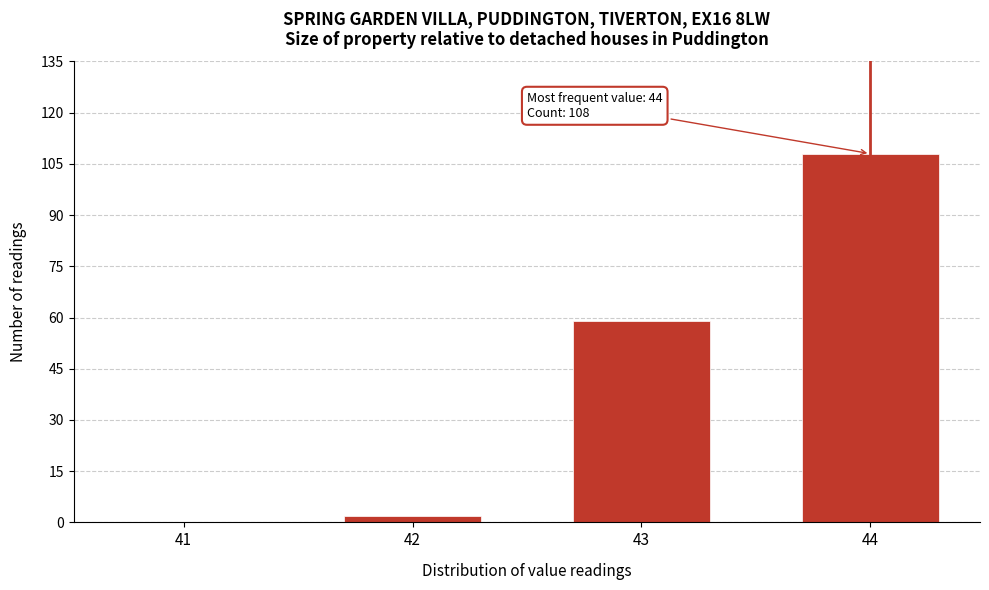

Reading left to right, what are all the values shown in this chart?

41=0	42=2	43=59	44=108